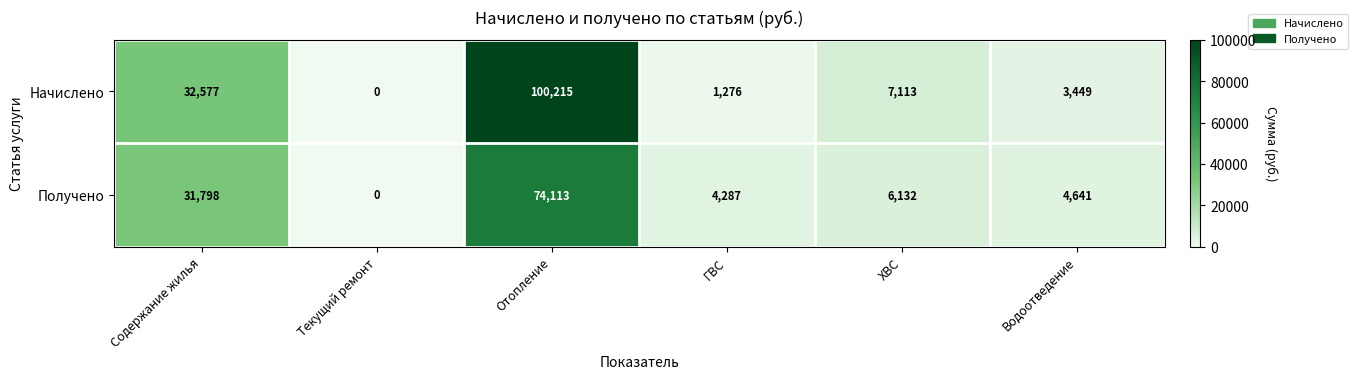

Which series has the largest total across all categories?

Начислено